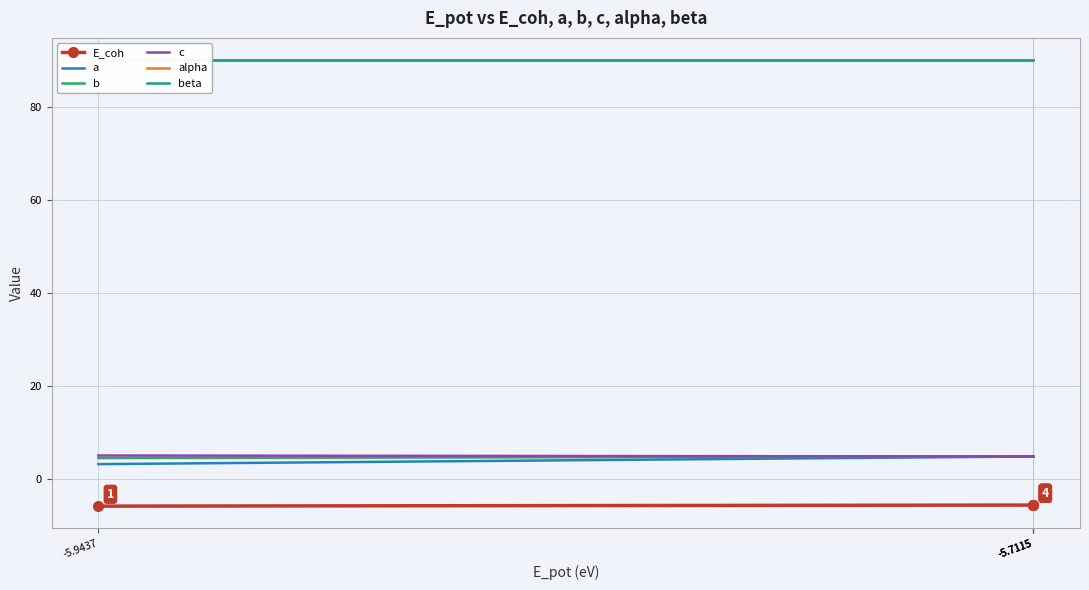

The E_coh series shows -5.9 at -5.9437. True or false?

True